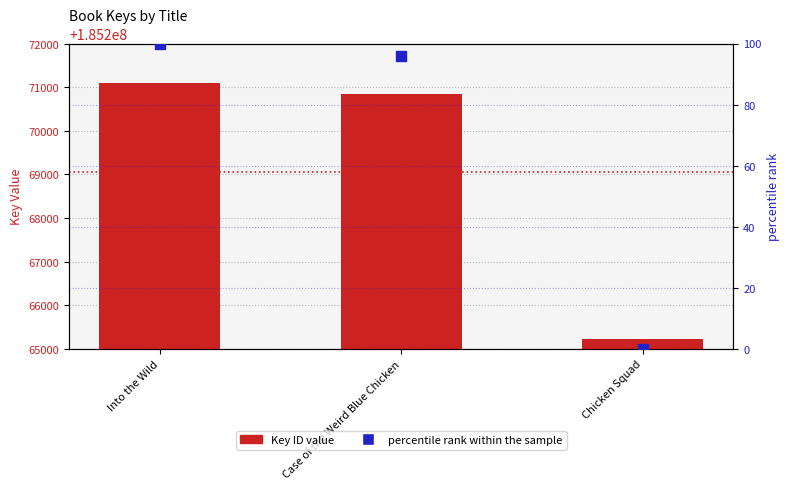

Is the value of percentile rank within the sample at Chicken Squad greater than the value of Key (numeric ID) at Case of the Weird Blue Chicken?

No